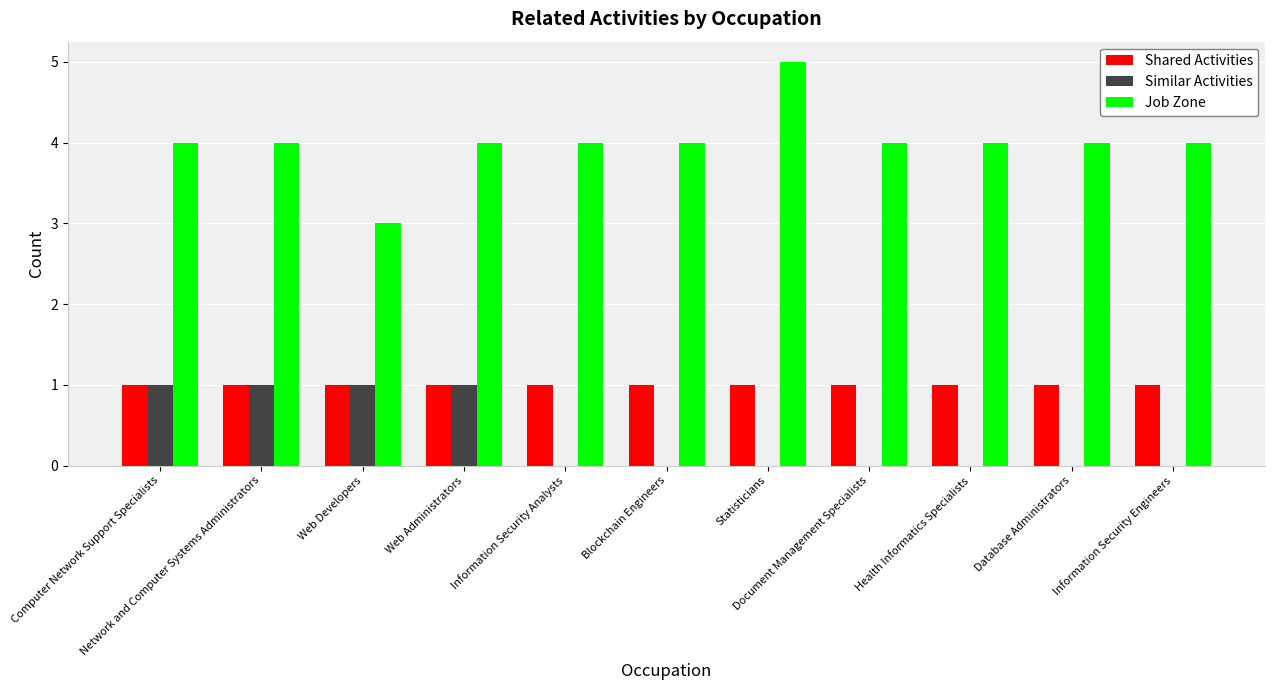

Which series has the largest total across all categories?

Job Zone